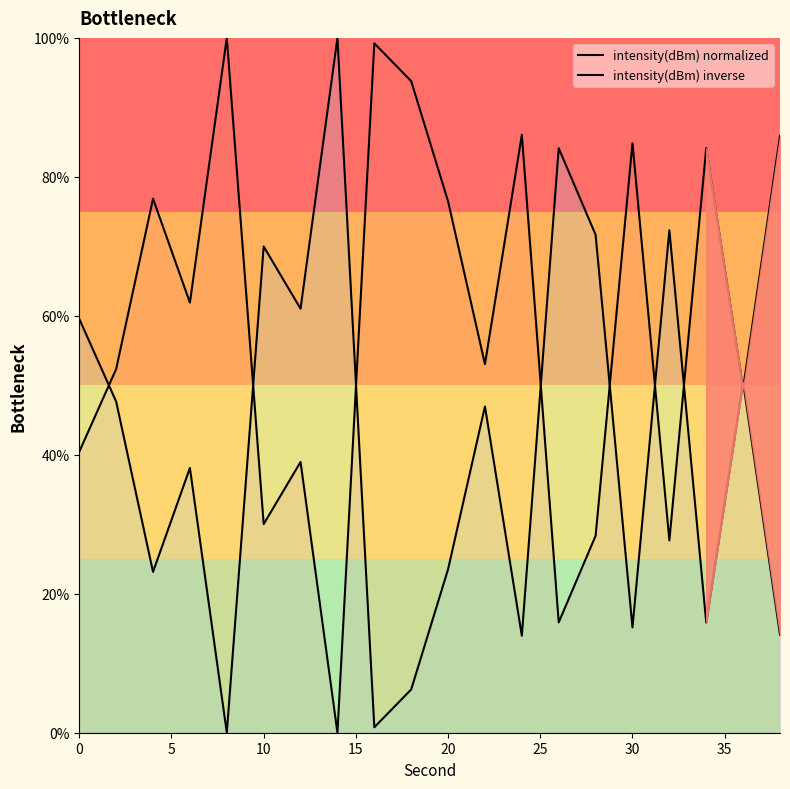

Count the number of data series in this chart.

2